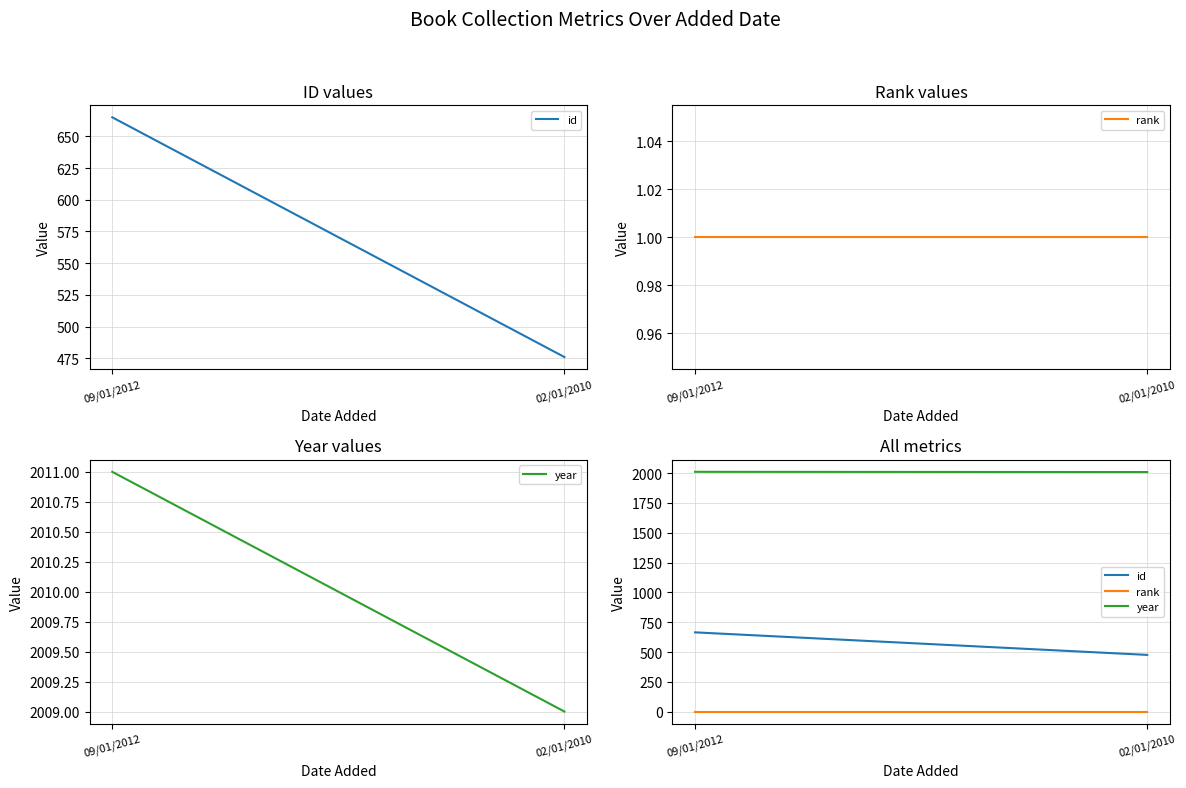

Is it true that rank equals 1 at 09/01/2012?

True